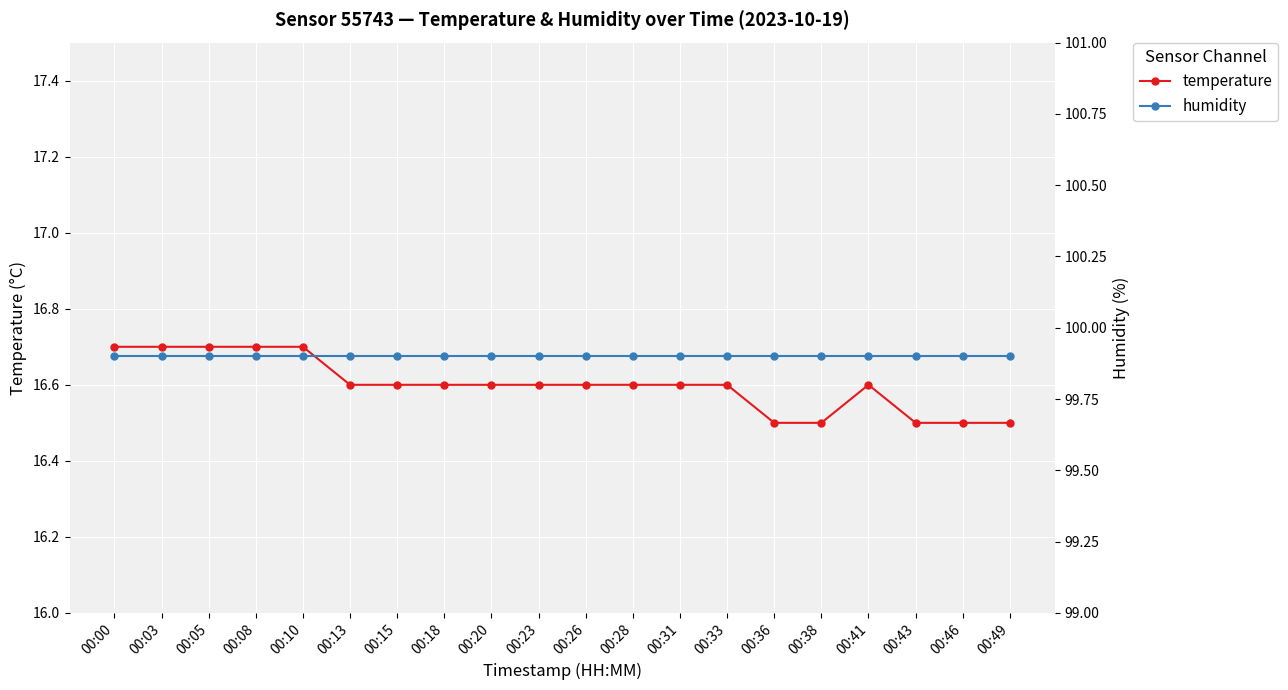

What are all the series names shown in the legend?

temperature, humidity